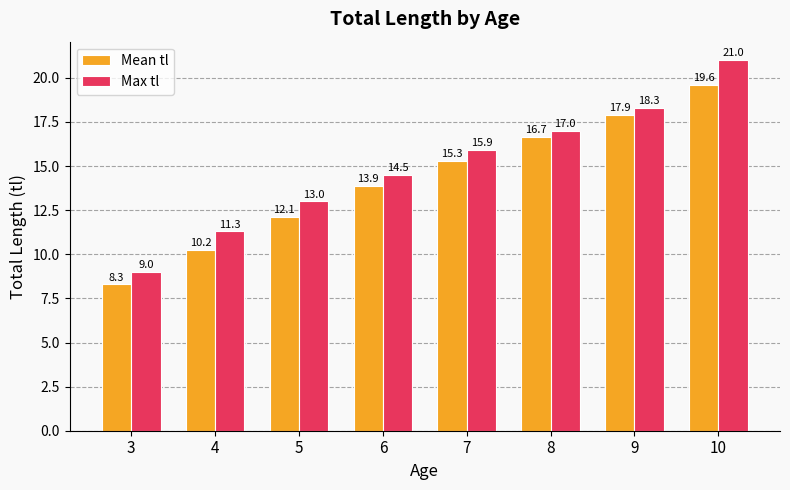

The Max tl series shows 22.1 at 6. True or false?

False